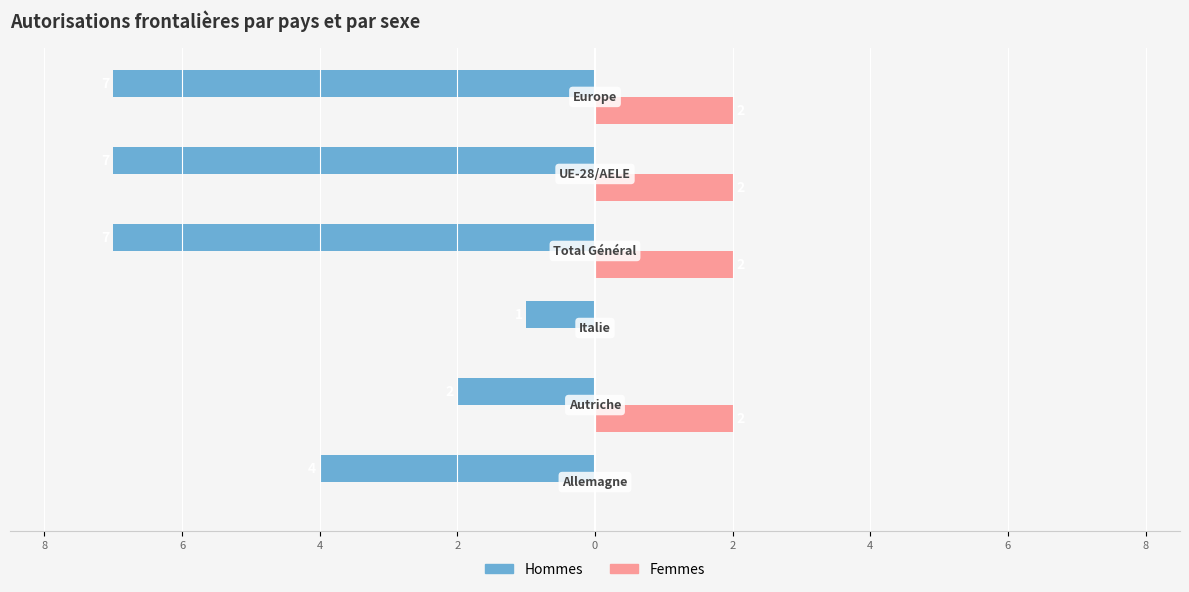

What are all the series names shown in the legend?

Hommes, Femmes